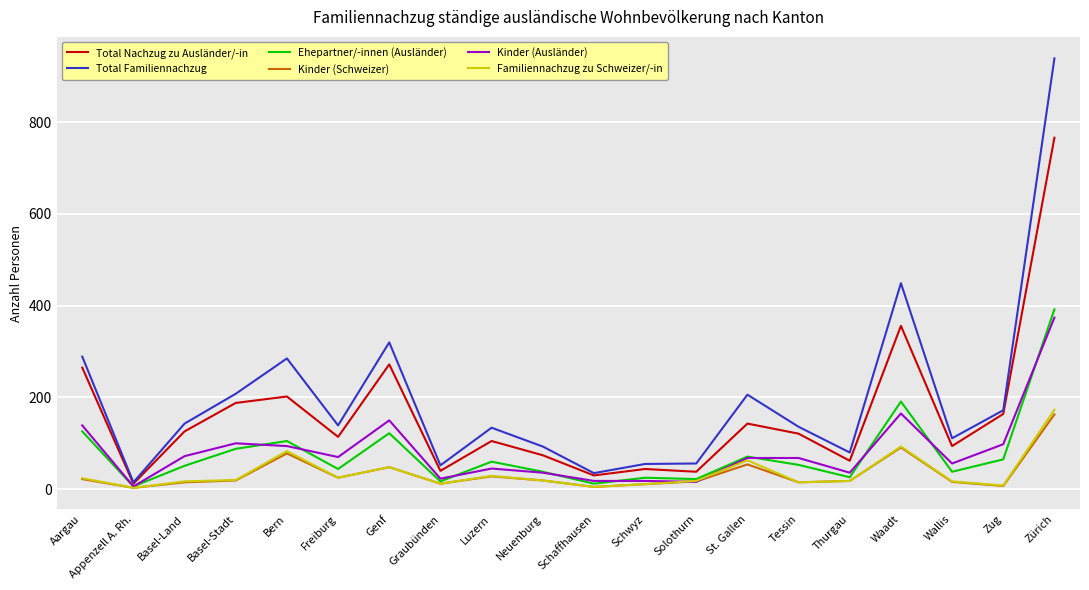

Which series has the widest spread of values?

Total Familiennachzug